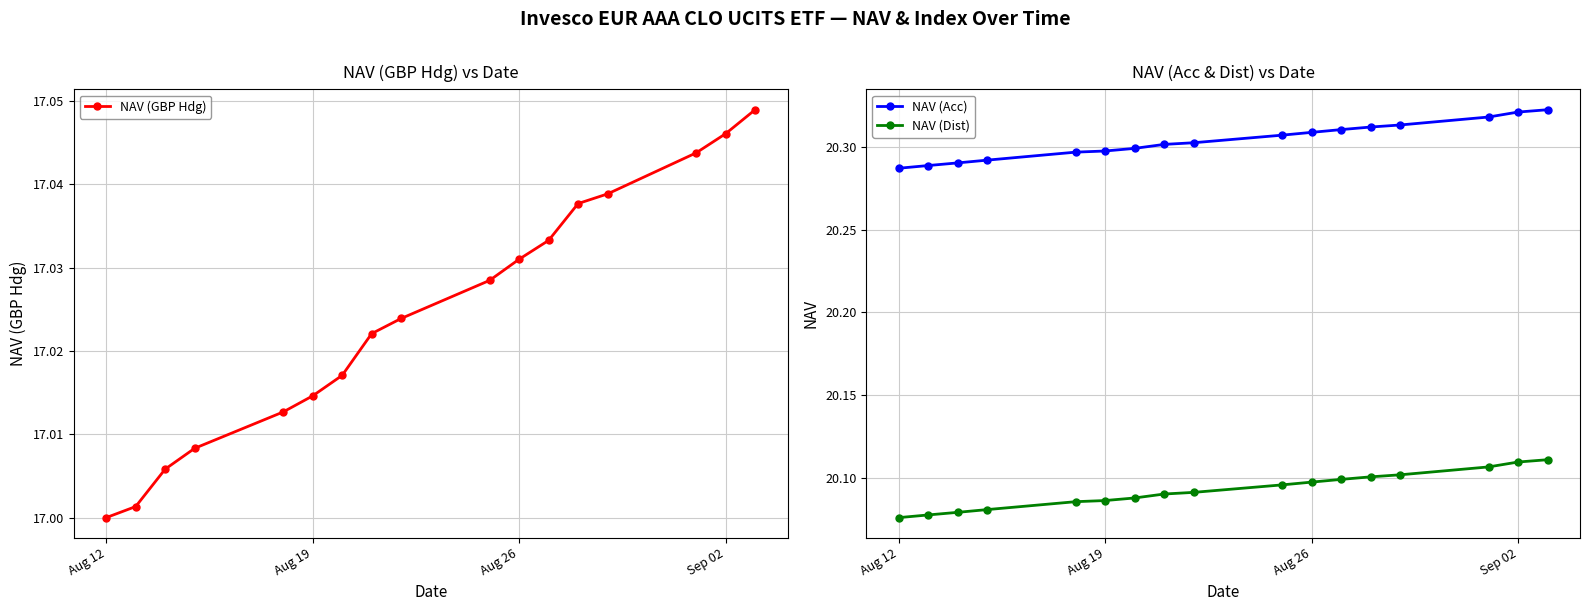

The NAV (Dist) series shows 35.0 at Aug 12. True or false?

False